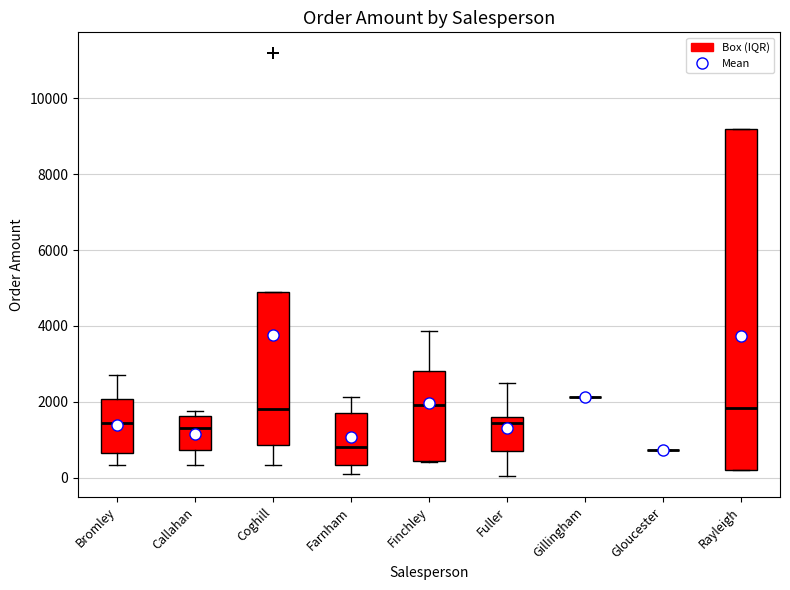

Where is the lower edge of the box for Fuller on the y-axis? The values are not printed on the chart, so give them approximately, as read against the axis.

800